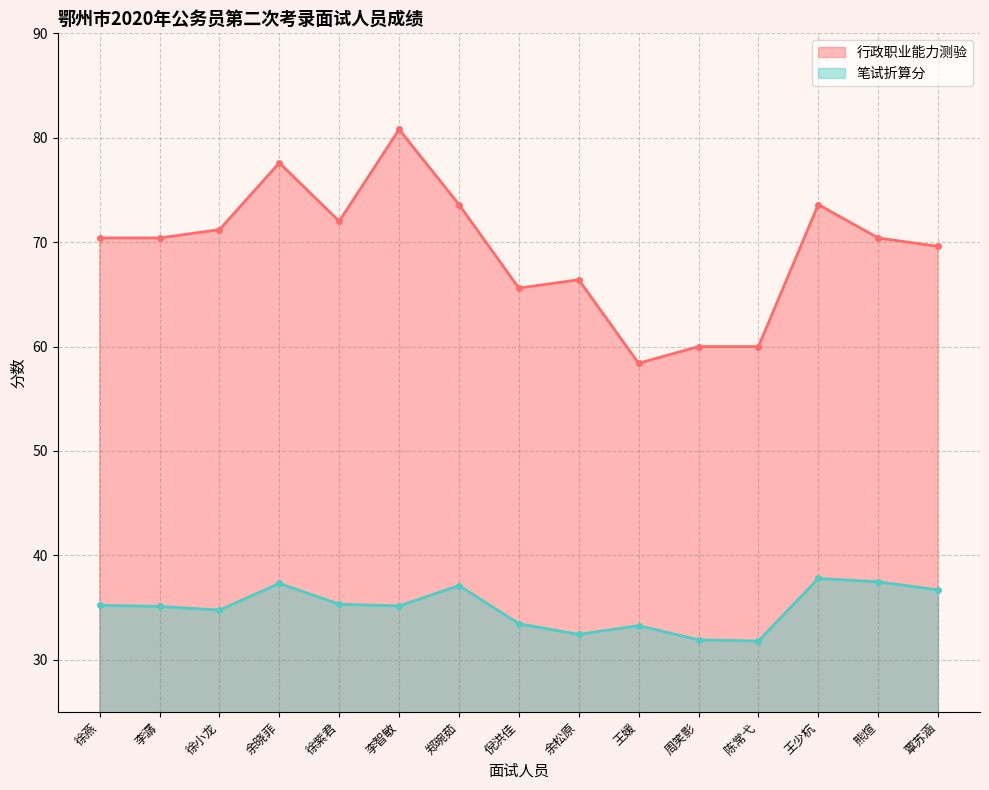

What is the sum of all 行政职业能力测验 values?

1040.0